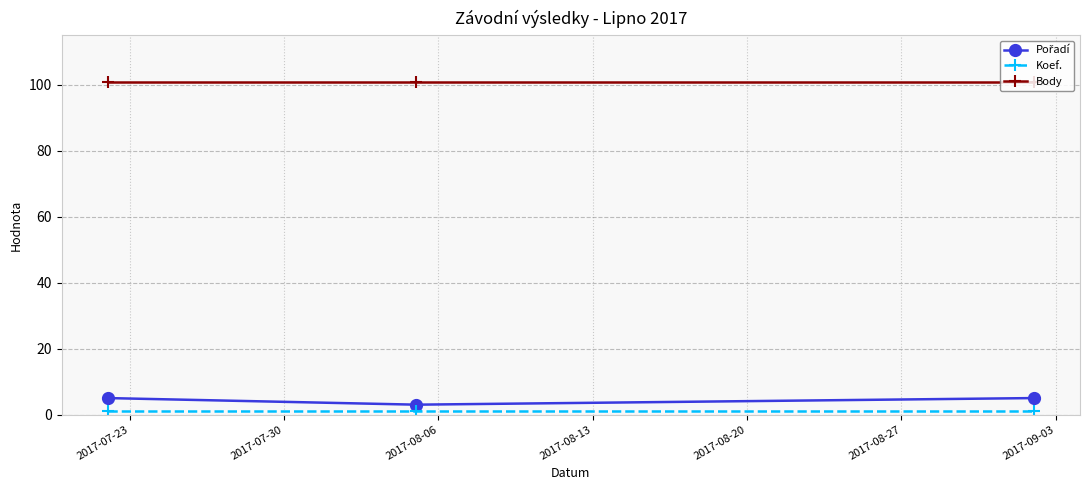

What is the maximum value for Body?

101